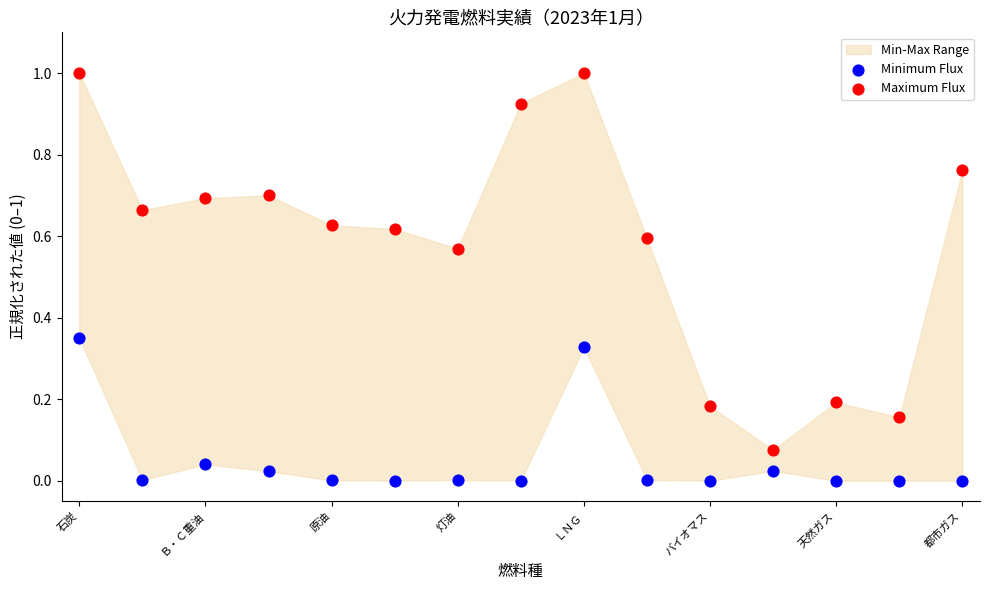

Across all data points, what is the range of Y values (max minus min)?

1.0